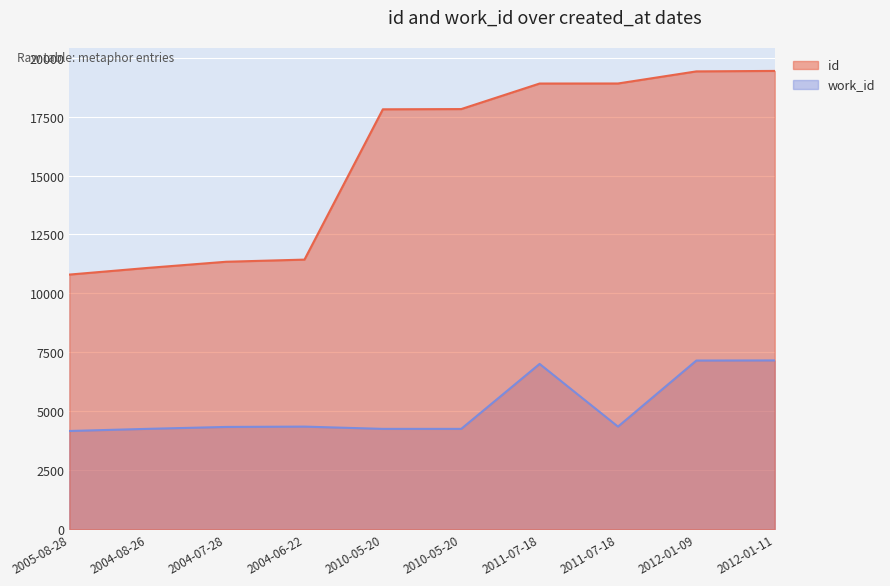

At which category does the chart reach its minimum across all series?

2005-08-28